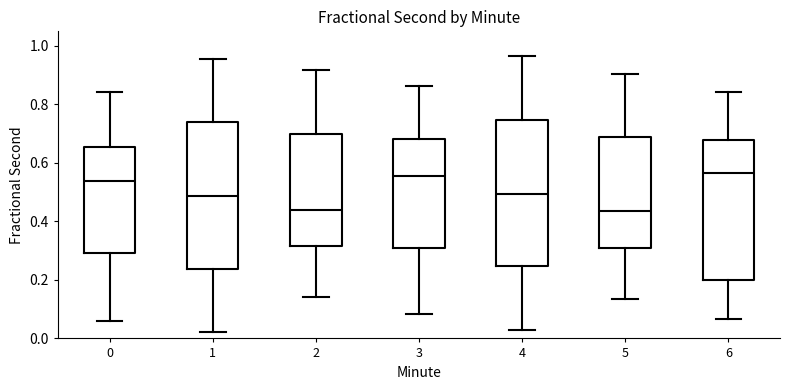

Reading left to right, read every box against the y-axis: the position of its median line, the range the box covers, and the ends of its whiskers. The values are not printed on the chart, so give them approximately, as read against the axis.

0: median 0.54, box 0.30 to 0.66, whiskers 0.06 to 0.84
1: median 0.48, box 0.24 to 0.74, whiskers 0.02 to 0.96
2: median 0.44, box 0.32 to 0.70, whiskers 0.14 to 0.92
3: median 0.56, box 0.30 to 0.68, whiskers 0.08 to 0.86
4: median 0.50, box 0.24 to 0.74, whiskers 0.02 to 0.96
5: median 0.44, box 0.30 to 0.70, whiskers 0.14 to 0.90
6: median 0.56, box 0.20 to 0.68, whiskers 0.06 to 0.84